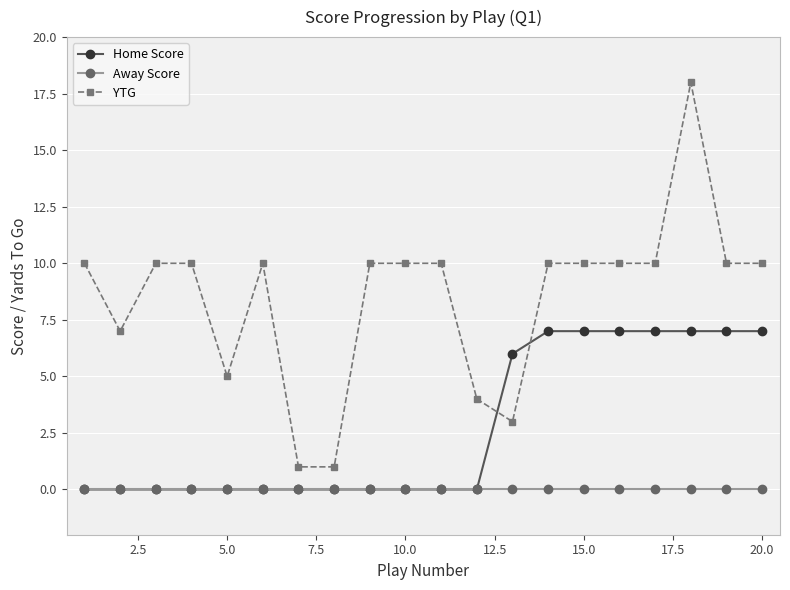

True or false: Away Score and YTG cross at least once.

False